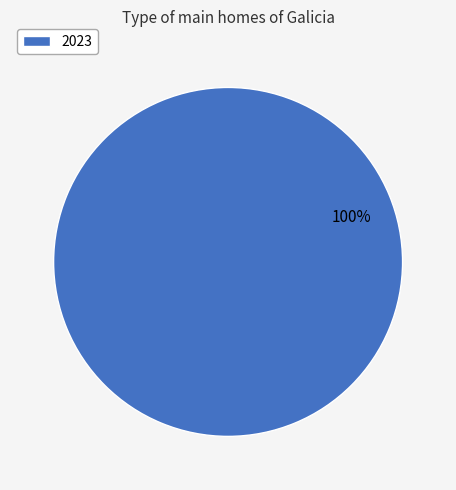

How many segments does this pie chart have?

1